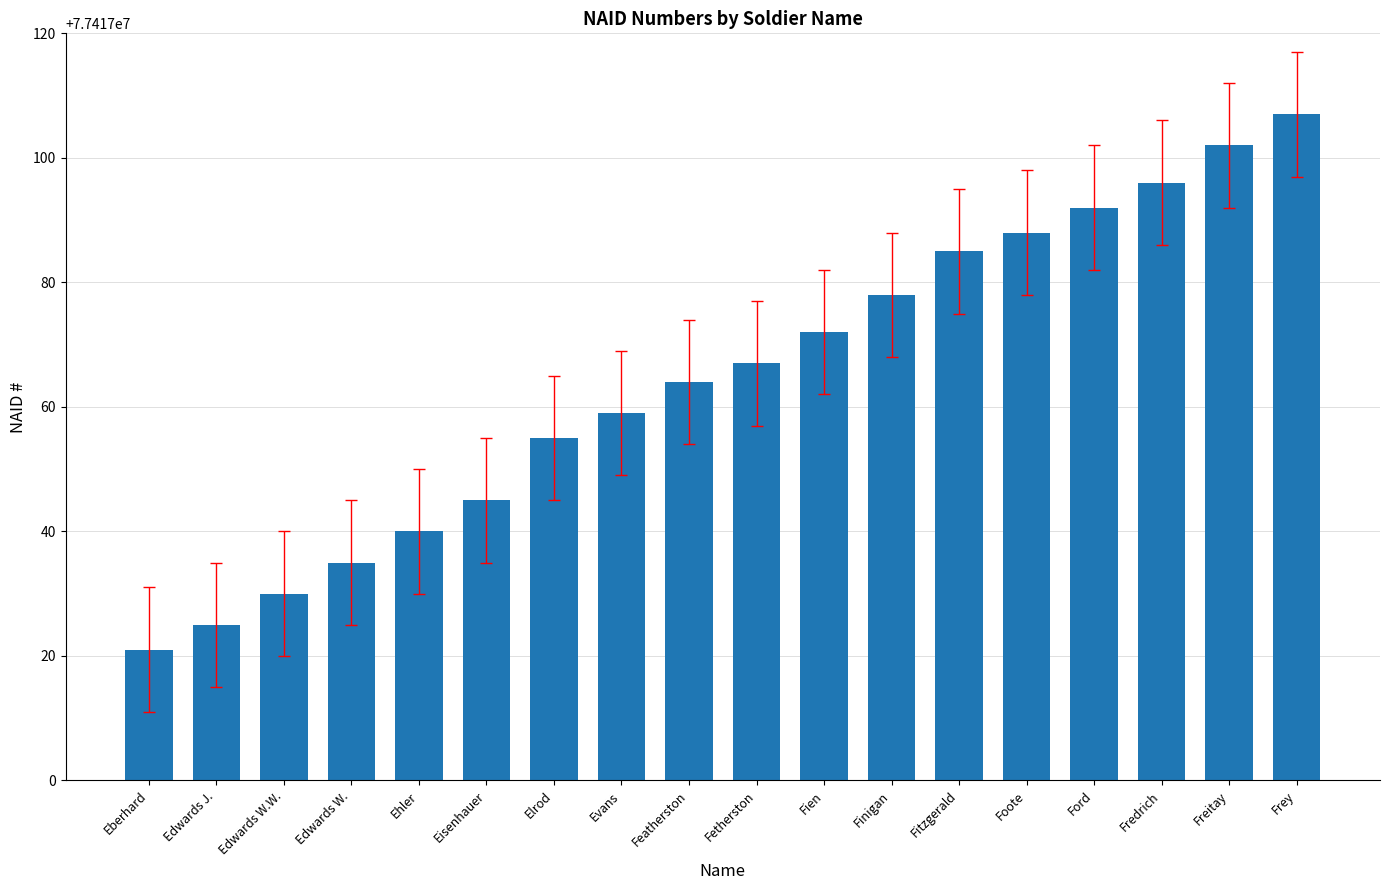

Rank the categories by value from highest to lowest.

Frey, Freitay, Fredrich, Ford, Foote, Fitzgerald, Finigan, Fien, Fetherston, Featherston, Evans, Elrod, Eisenhauer, Ehler, Edwards W., Edwards W.W., Edwards J., Eberhard